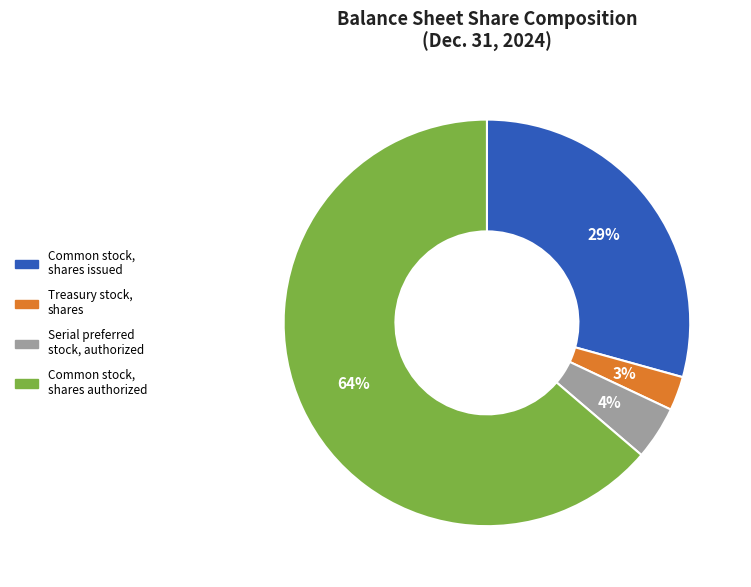

Does any single category account for the majority?

Yes